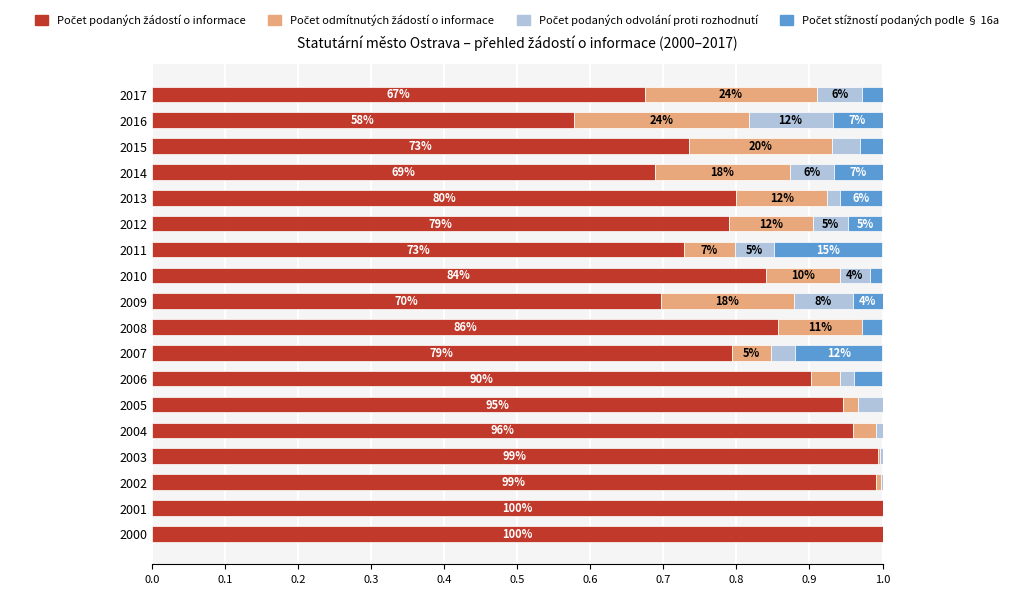

Are the bars horizontal?

Yes